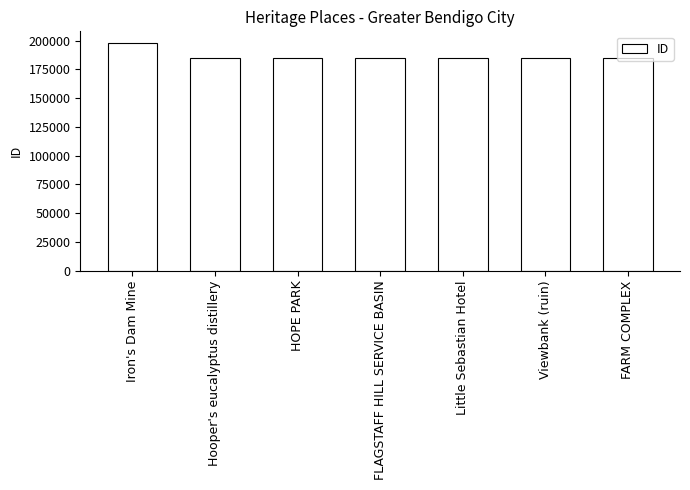

What value does the data have at HOPE PARK?

184913